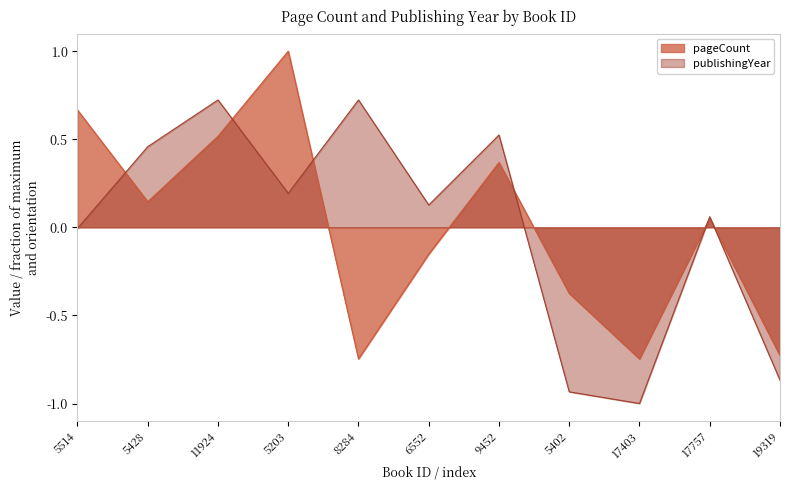

How many times do publishingYear and pageCount cross each other?

6